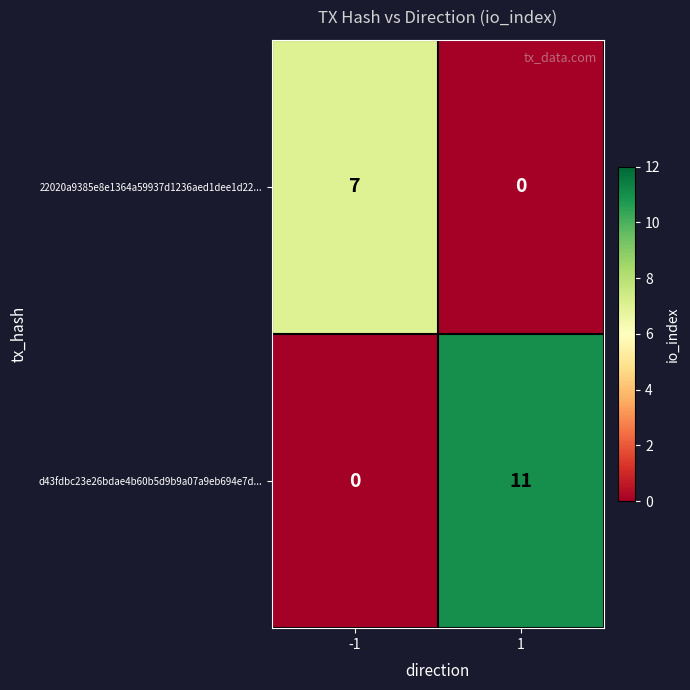

True or false: 22020a9385e8e1364a59937d1236aed1dee1d22... has a value of 5 at 1.

False